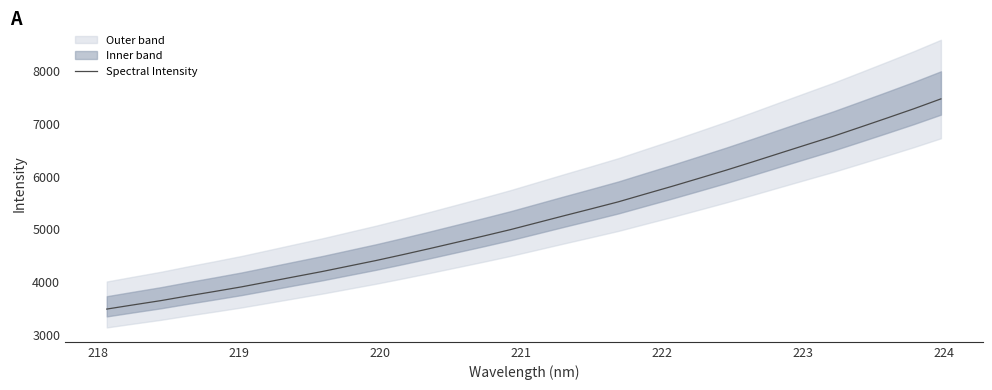

True or false: the data has more than 1 interior local peaks.

False